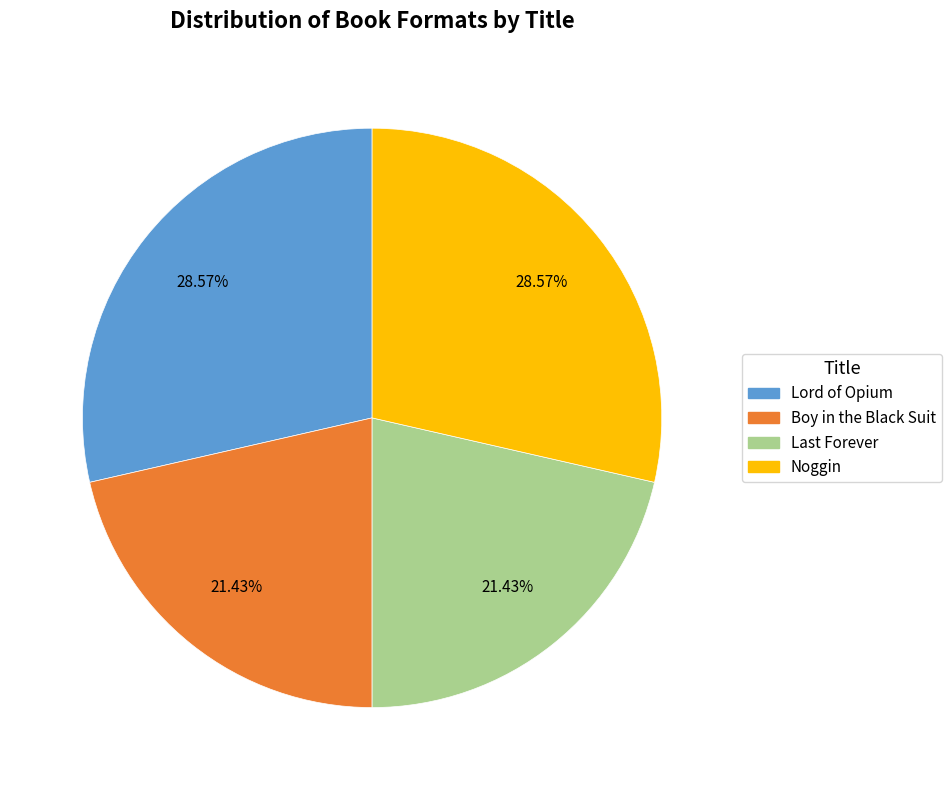

To the nearest percent, what is the difference between the Lord of Opium and Boy in the Black Suit slice percentages?

7%